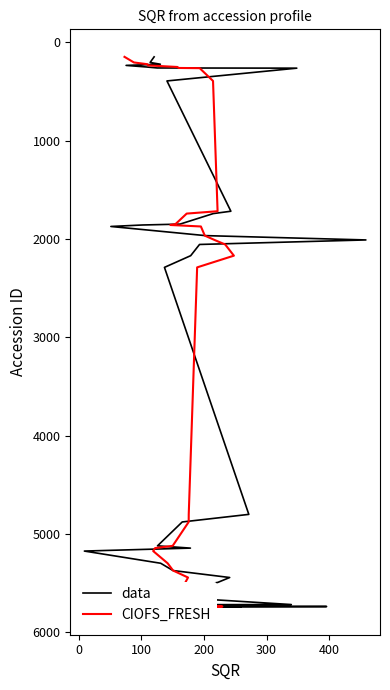

The CIOFS_FRESH series shows 330 at 200. True or false?

False